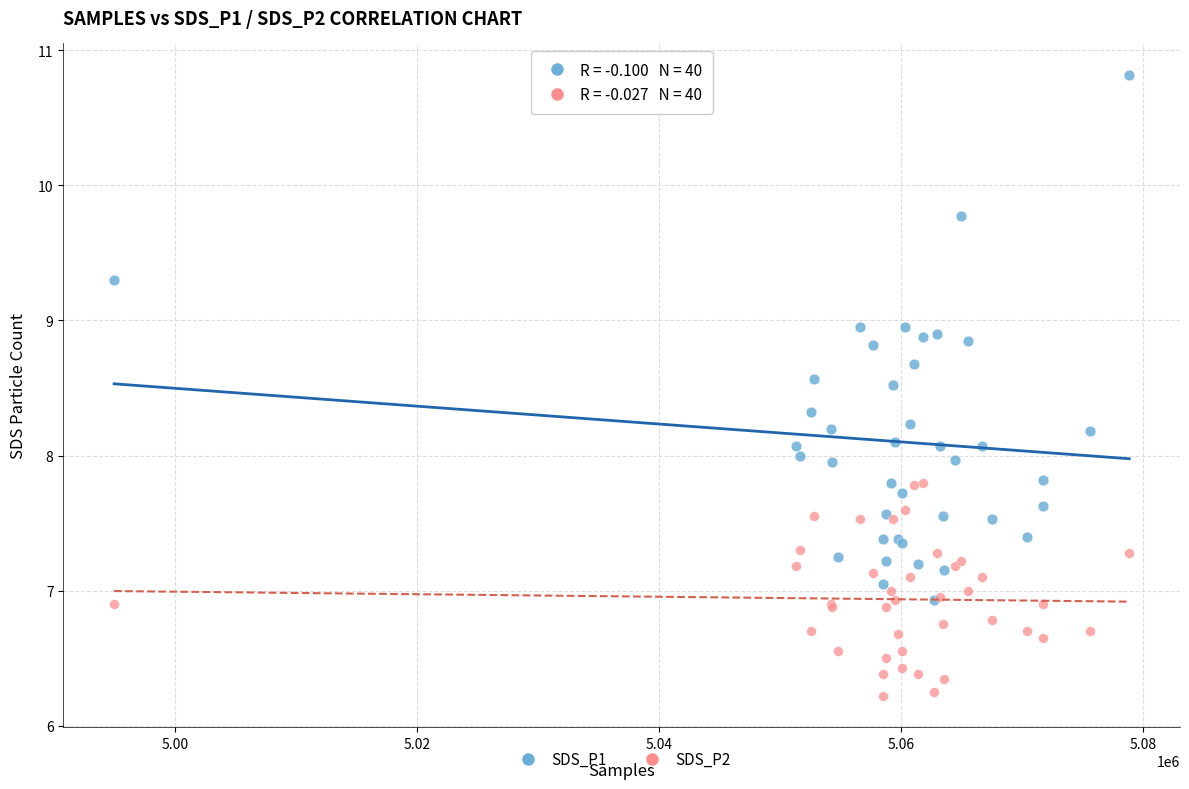

What are all the series names shown in the legend?

SDS_P1, SDS_P2